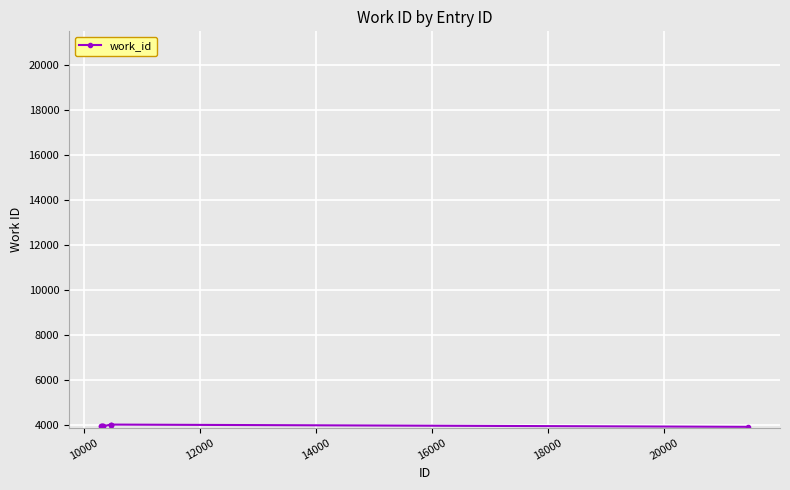

What is the smallest value displayed?

3938